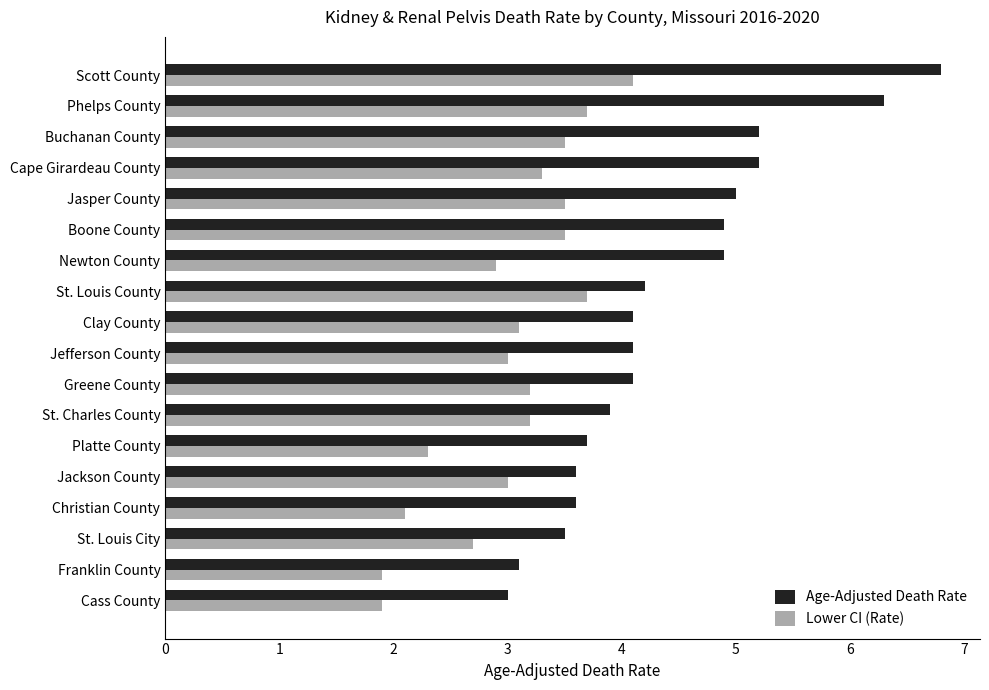

What is the sum of all Age-Adjusted Death Rate values?

79.2